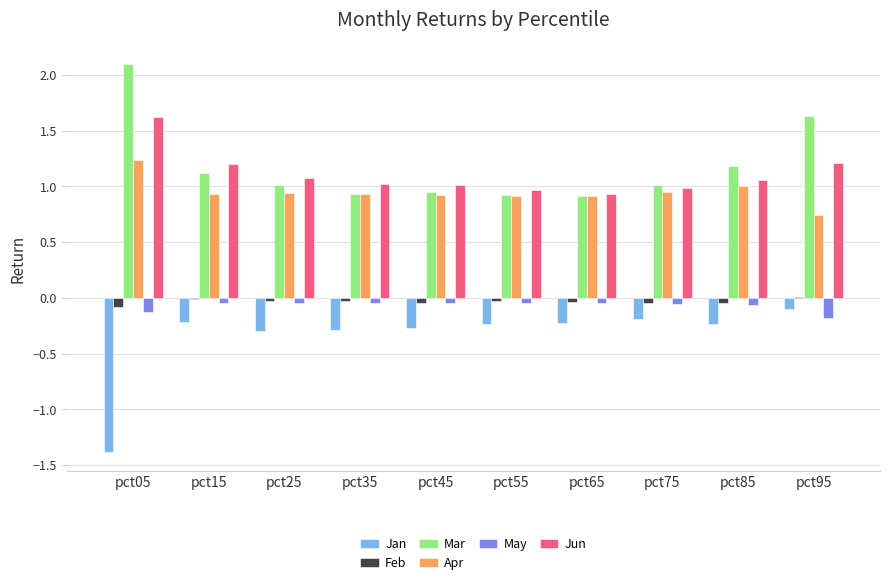

What is the highest value of the Apr series?

1.2